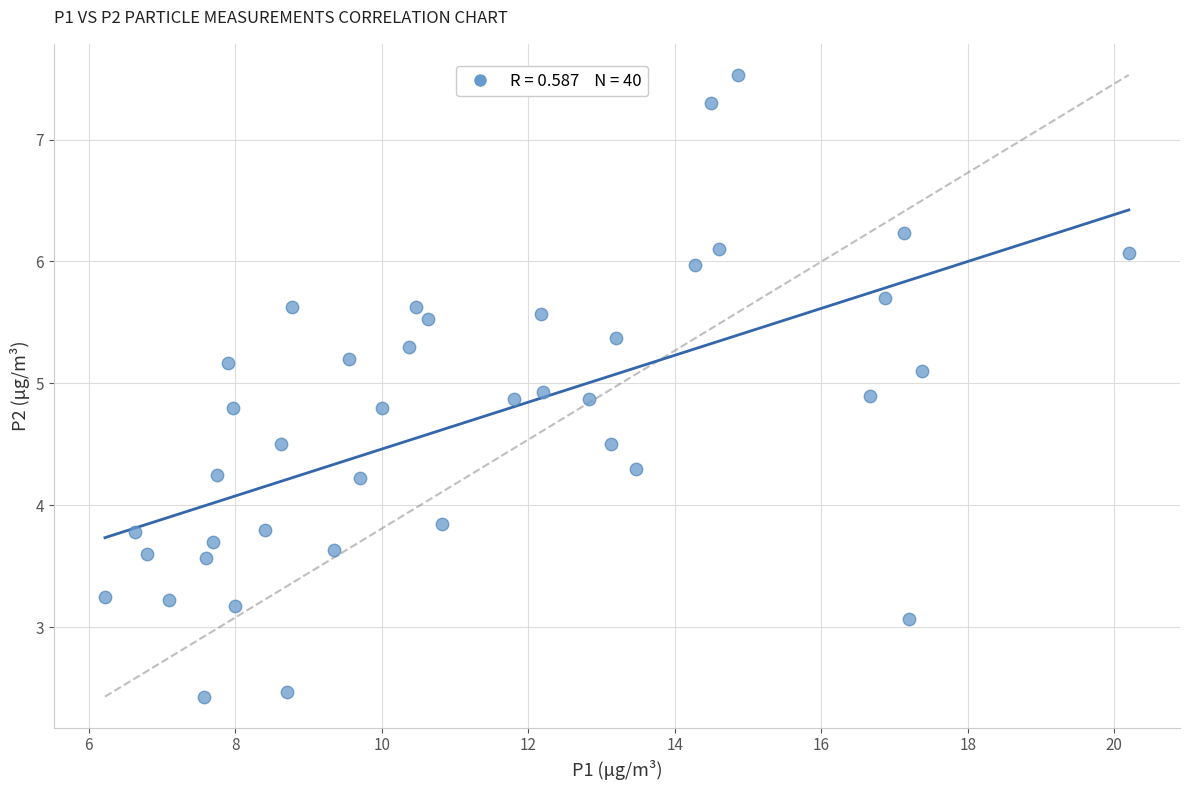

What is the range of Y values (max minus min)?

5.1